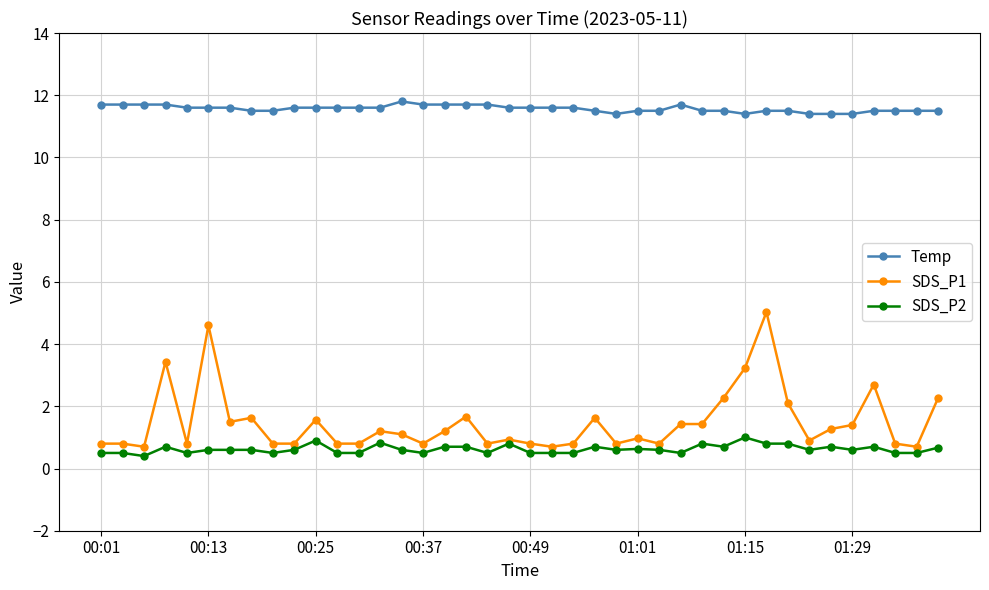

How many distinct data groups are displayed?

3